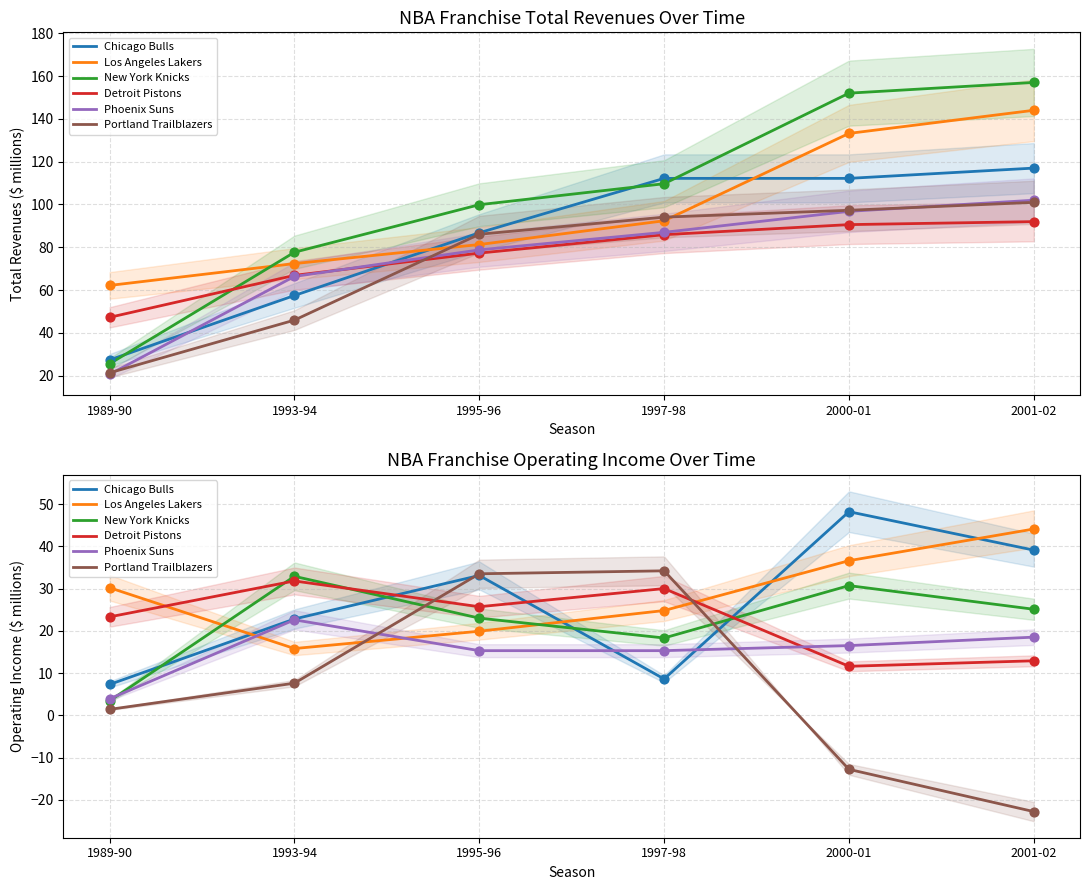

Which series reaches the maximum Y coordinate?

Chicago Bulls